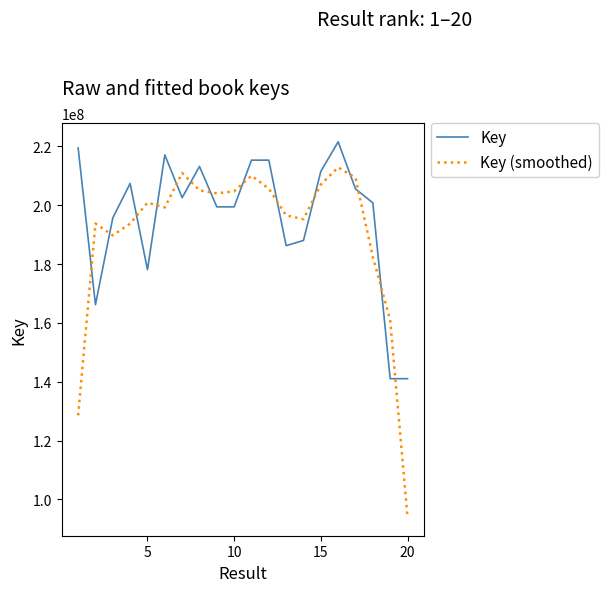

Which series has the largest total across all categories?

Key